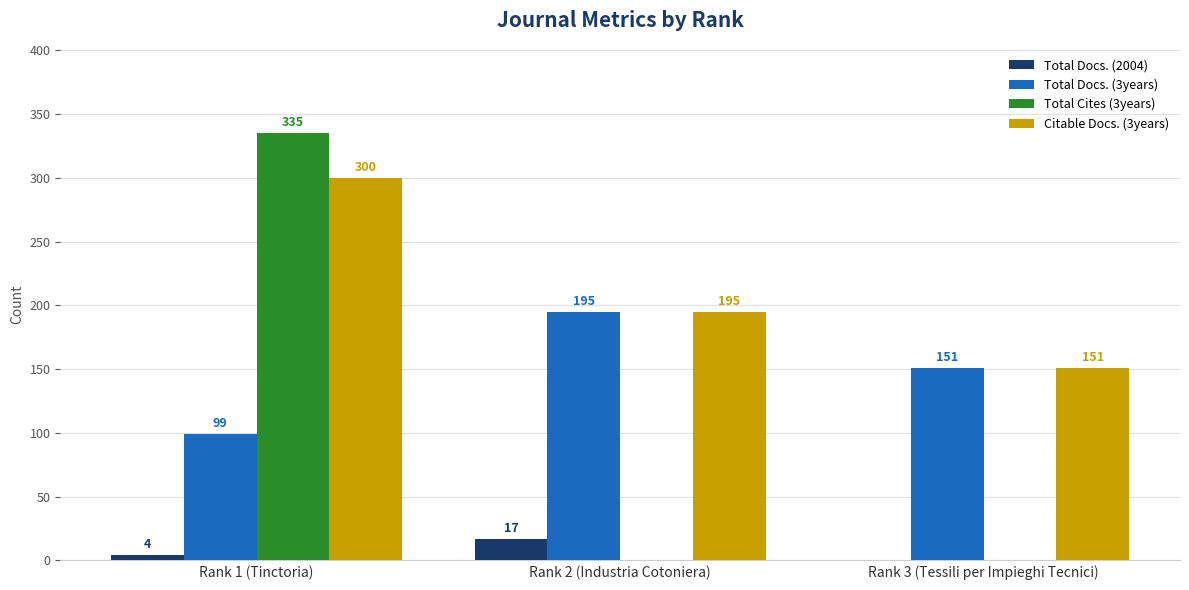

Does the chart contain stacked bars?

No